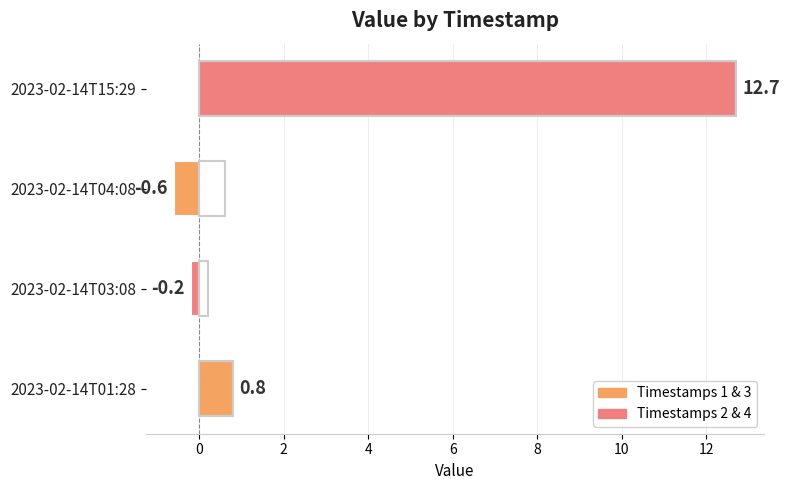

What is the difference between the maximum and minimum values?

13.3